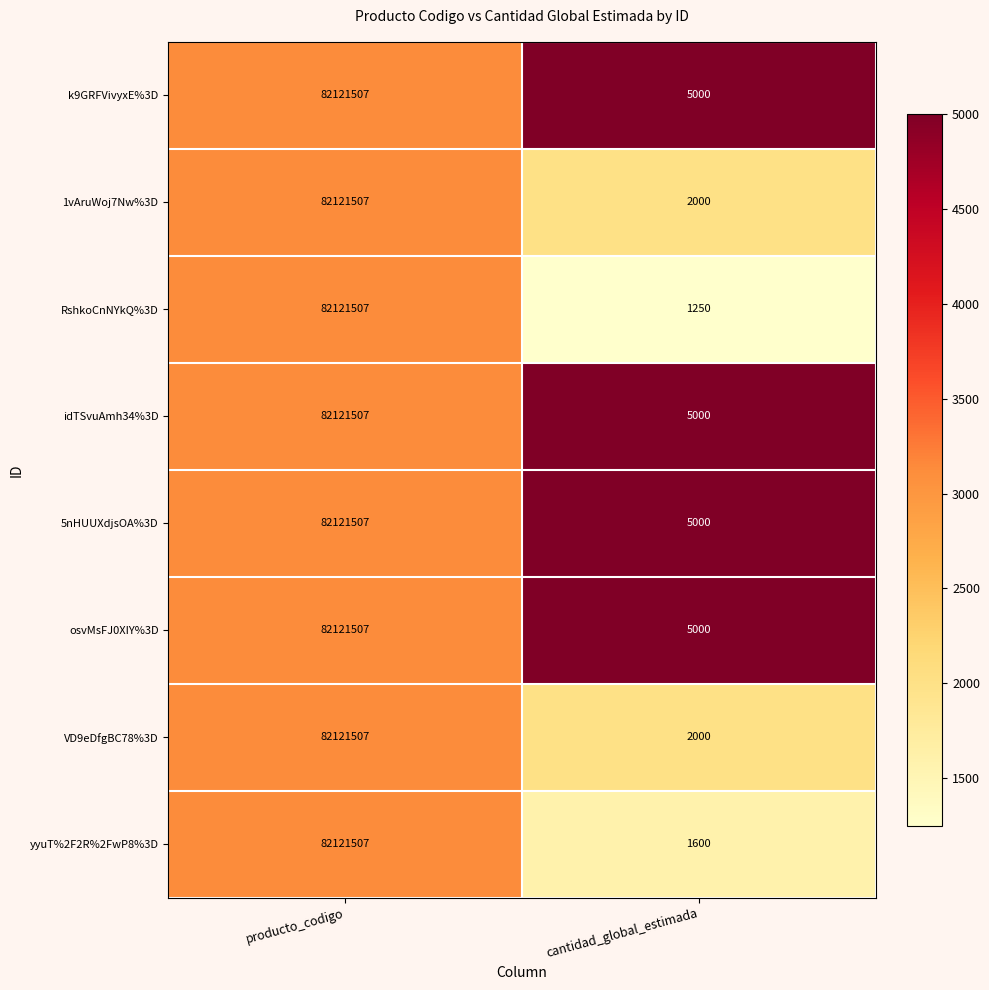

Reading left to right, what are all the values shown in this chart?

k9GRFVivyxE%3D: 82121507	5000
1vAruWoj7Nw%3D: 82121507	2000
RshkoCnNYkQ%3D: 82121507	1250
idTSvuAmh34%3D: 82121507	5000
5nHUUXdjsOA%3D: 82121507	5000
osvMsFJ0XIY%3D: 82121507	5000
VD9eDfgBC78%3D: 82121507	2000
yyuT%2F2R%2FwP8%3D: 82121507	1600